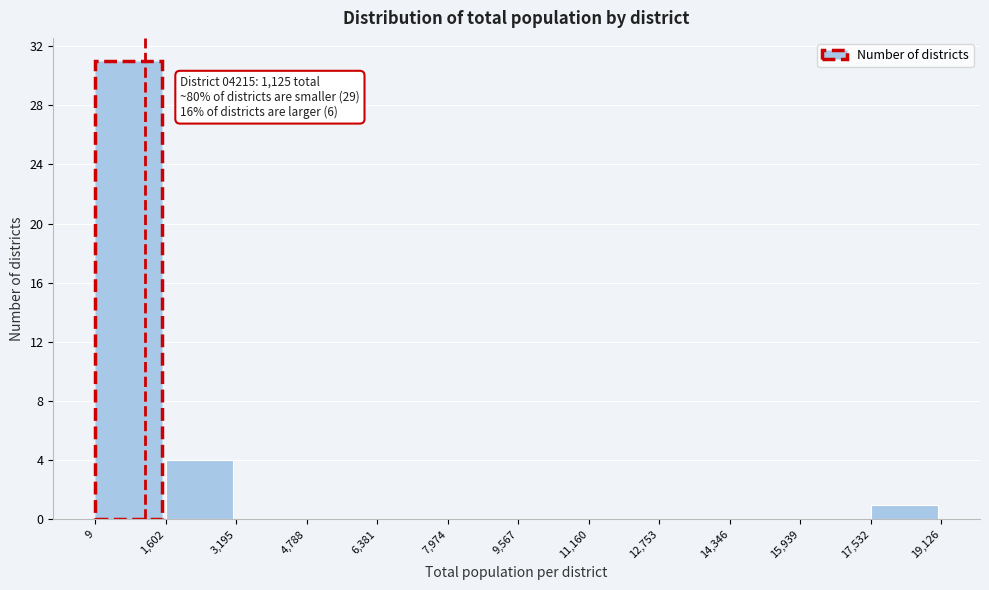

Over which range of the x-axis is the bar tallest?

9 to 1,602